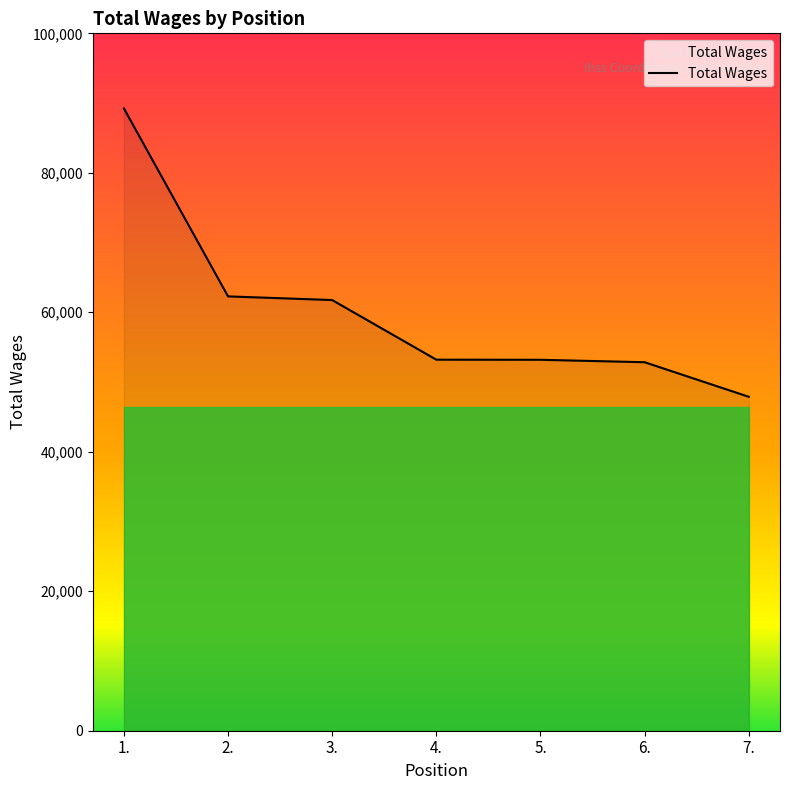

What value does the data have at 5.?

53189